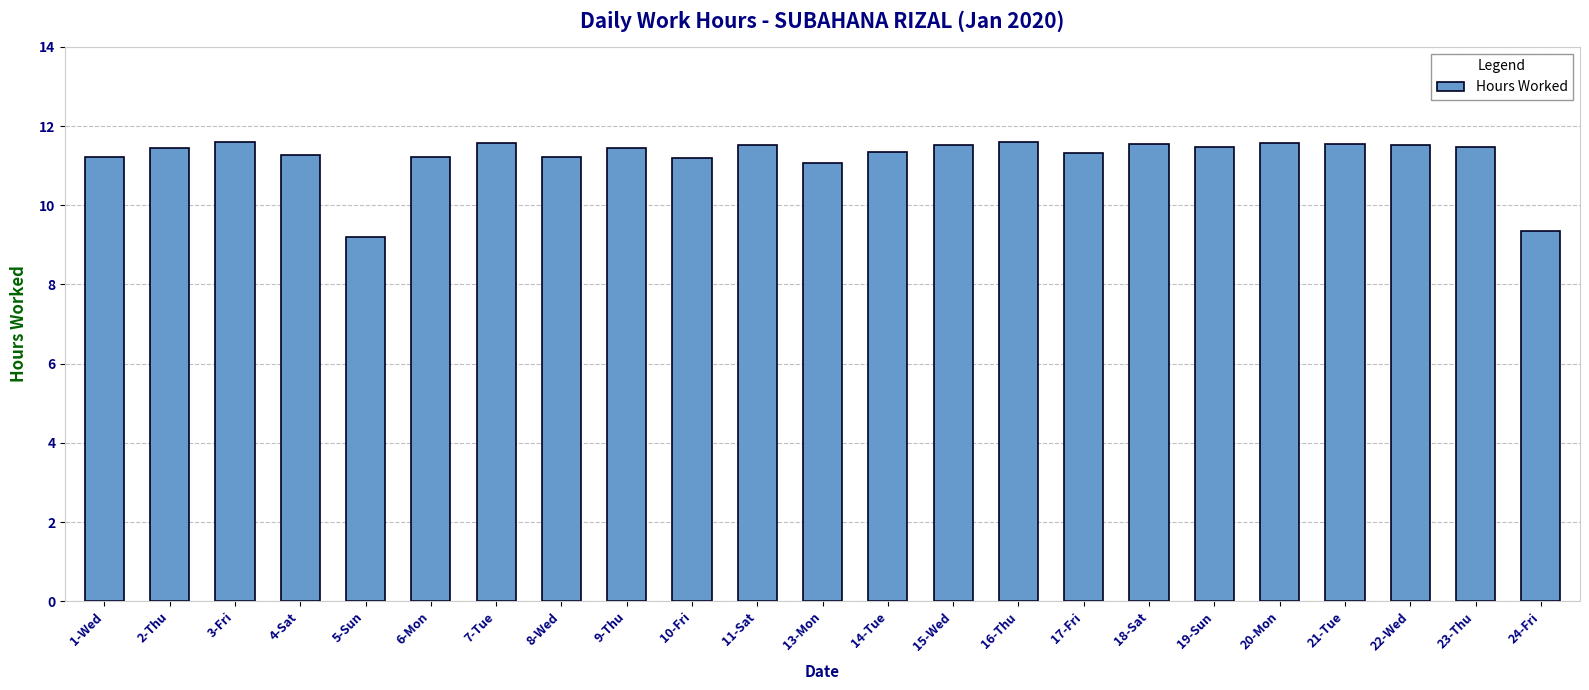

Which has a higher value, 10-Fri or 7-Tue?

7-Tue